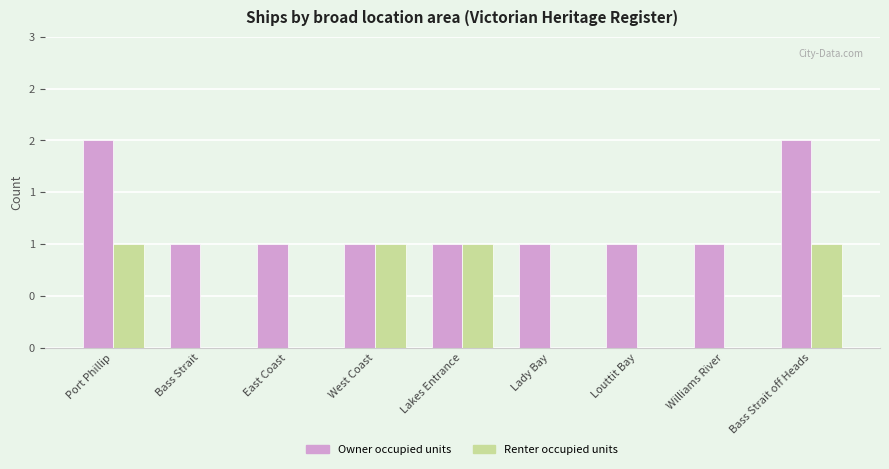

What is the greatest value displayed?

2